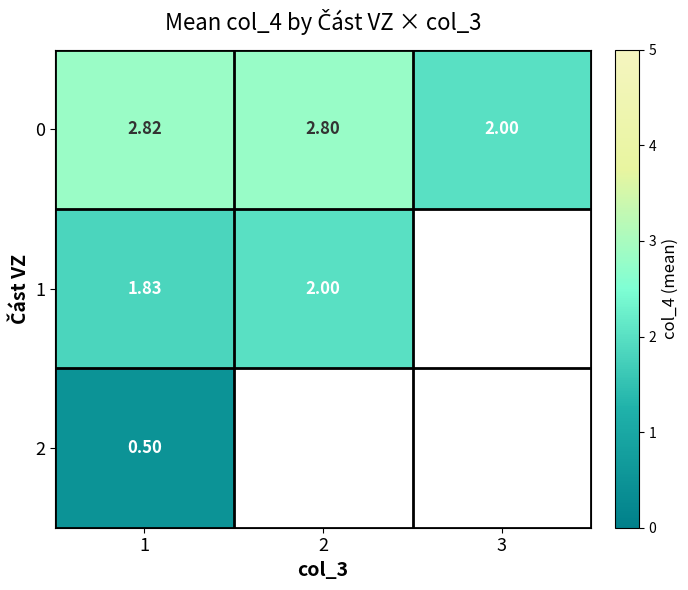

Read the 1 value at 2.

2.0